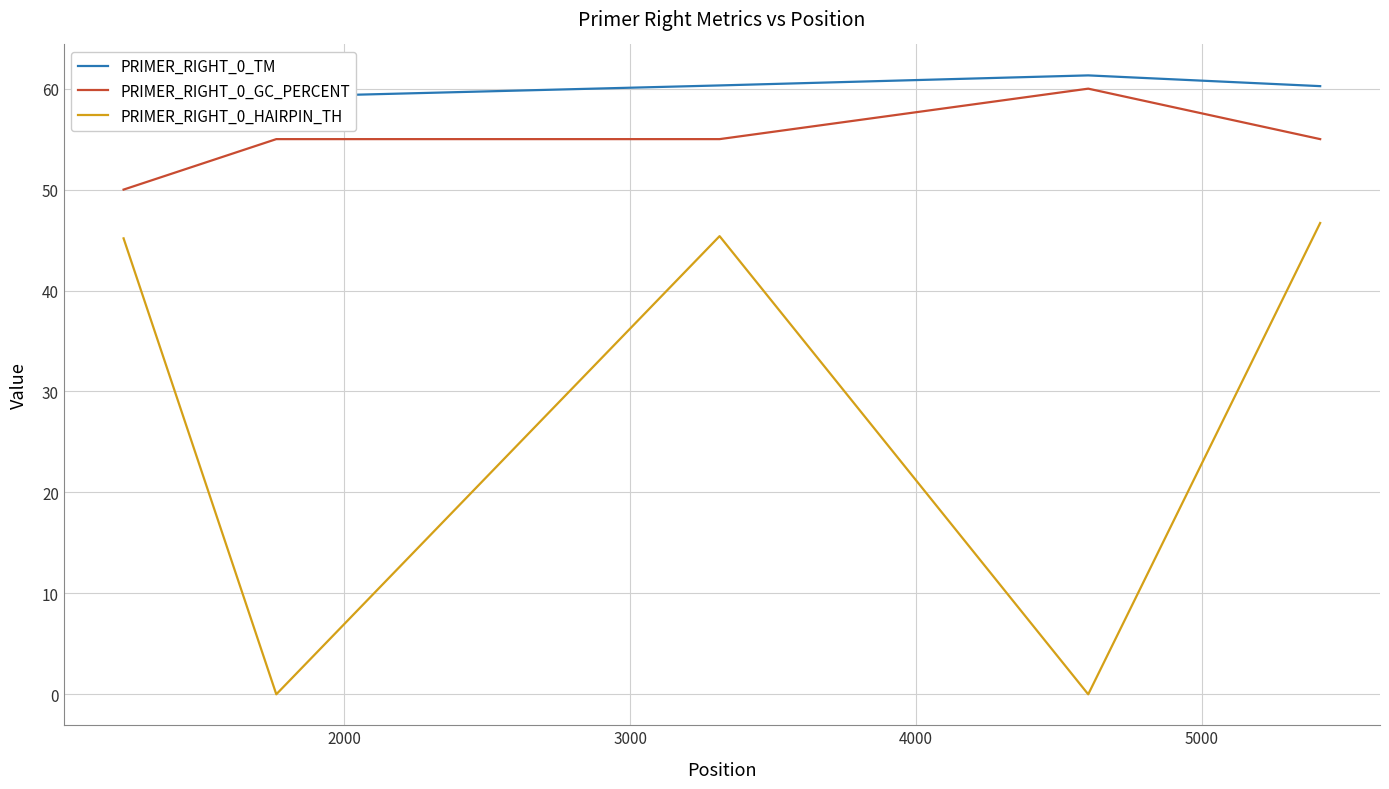

What is the maximum value for PRIMER_RIGHT_0_GC_PERCENT?

60.0